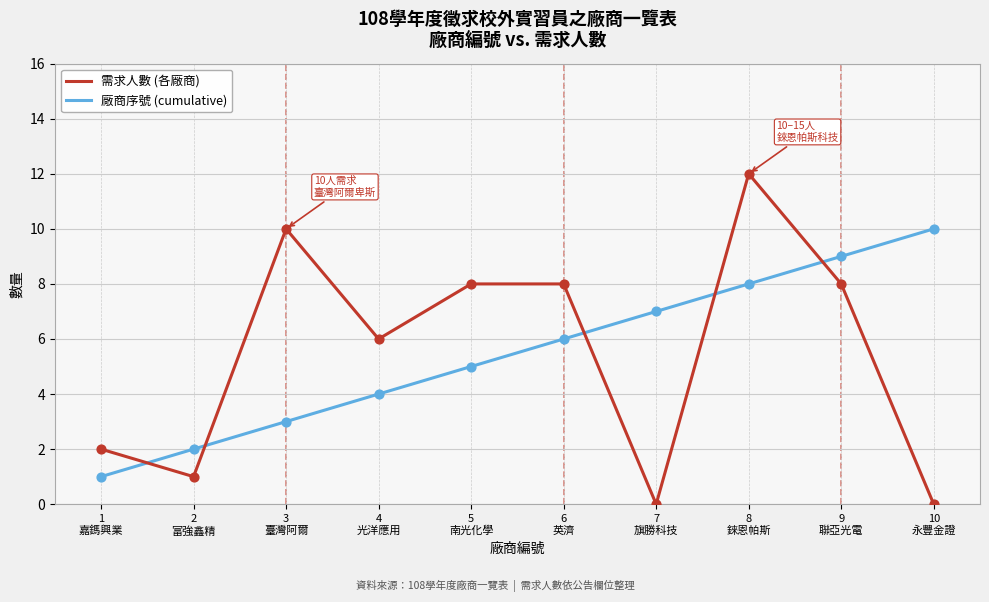

Which series has the widest spread of values?

需求人數 (各廠商)